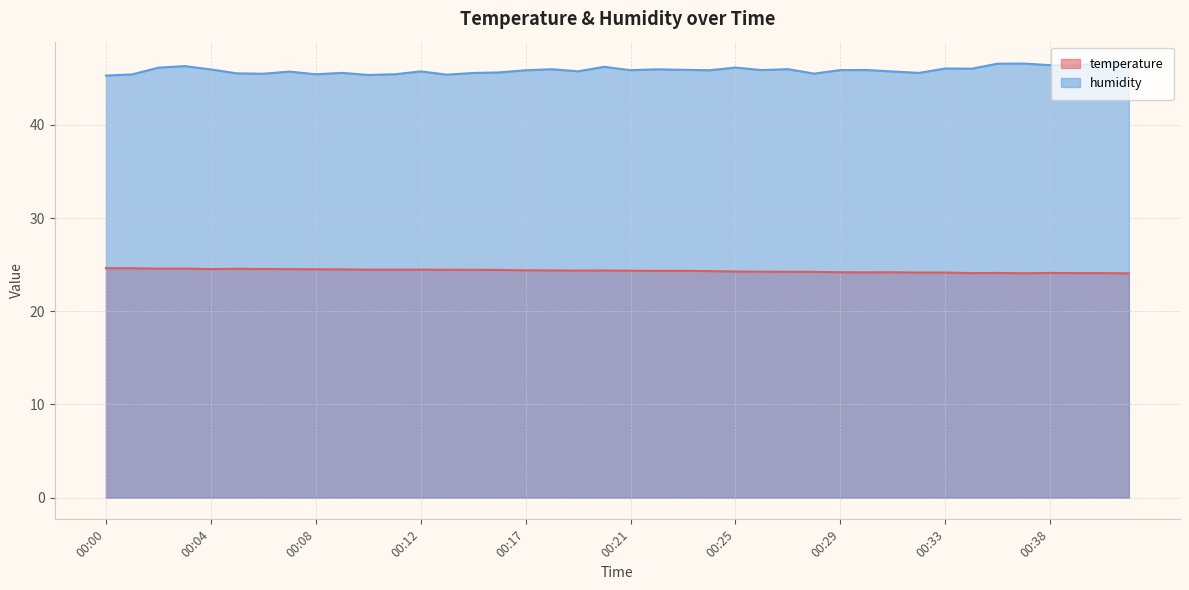

Reading left to right, what are all the values shown in this chart?

temperature: 00:00=24.6	00:01=24.6	00:02=24.6	00:03=24.6	00:04=24.5	00:05=24.6	00:06=24.5	00:07=24.5	00:08=24.5	00:09=24.5	00:10=24.5	00:11=24.5	00:12=24.5	00:13=24.5	00:14=24.4	00:16=24.4	00:17=24.4	00:18=24.4	00:19=24.4	00:20=24.4	00:21=24.4	00:22=24.3	00:23=24.3	00:24=24.3	00:25=24.3	00:26=24.2	00:27=24.2	00:28=24.2	00:29=24.2	00:30=24.2	00:31=24.2	00:32=24.2	00:33=24.2	00:35=24.1	00:36=24.1	00:37=24.1	00:38=24.1	00:39=24.1	00:40=24.1	00:41=24.1
humidity: 00:00=45.3	00:01=45.4	00:02=46.1	00:03=46.3	00:04=46.0	00:05=45.5	00:06=45.5	00:07=45.7	00:08=45.4	00:09=45.6	00:10=45.4	00:11=45.4	00:12=45.8	00:13=45.4	00:14=45.6	00:16=45.6	00:17=45.9	00:18=46.0	00:19=45.8	00:20=46.2	00:21=45.9	00:22=46.0	00:23=45.9	00:24=45.9	00:25=46.2	00:26=45.9	00:27=46.0	00:28=45.5	00:29=45.9	00:30=45.9	00:31=45.7	00:32=45.6	00:33=46.1	00:35=46.0	00:36=46.6	00:37=46.6	00:38=46.4	00:39=46.4	00:40=46.6	00:41=46.6